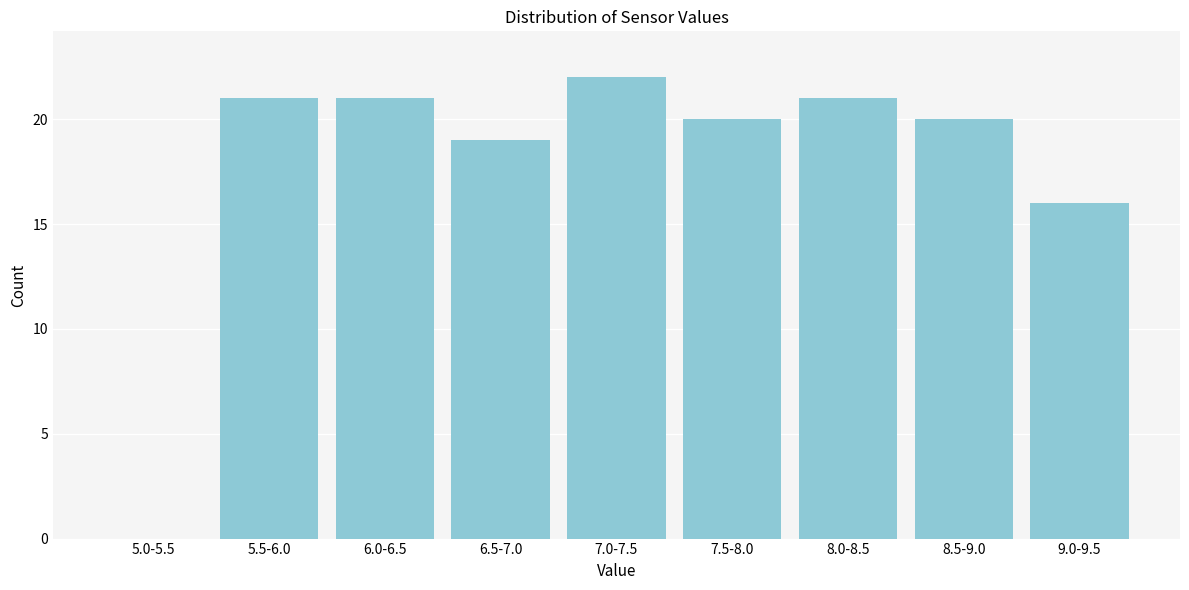

Reading right to left, what are all the values shown in this chart?

9.0-9.5=16	8.5-9.0=20	8.0-8.5=21	7.5-8.0=20	7.0-7.5=22	6.5-7.0=19	6.0-6.5=21	5.5-6.0=21	5.0-5.5=0